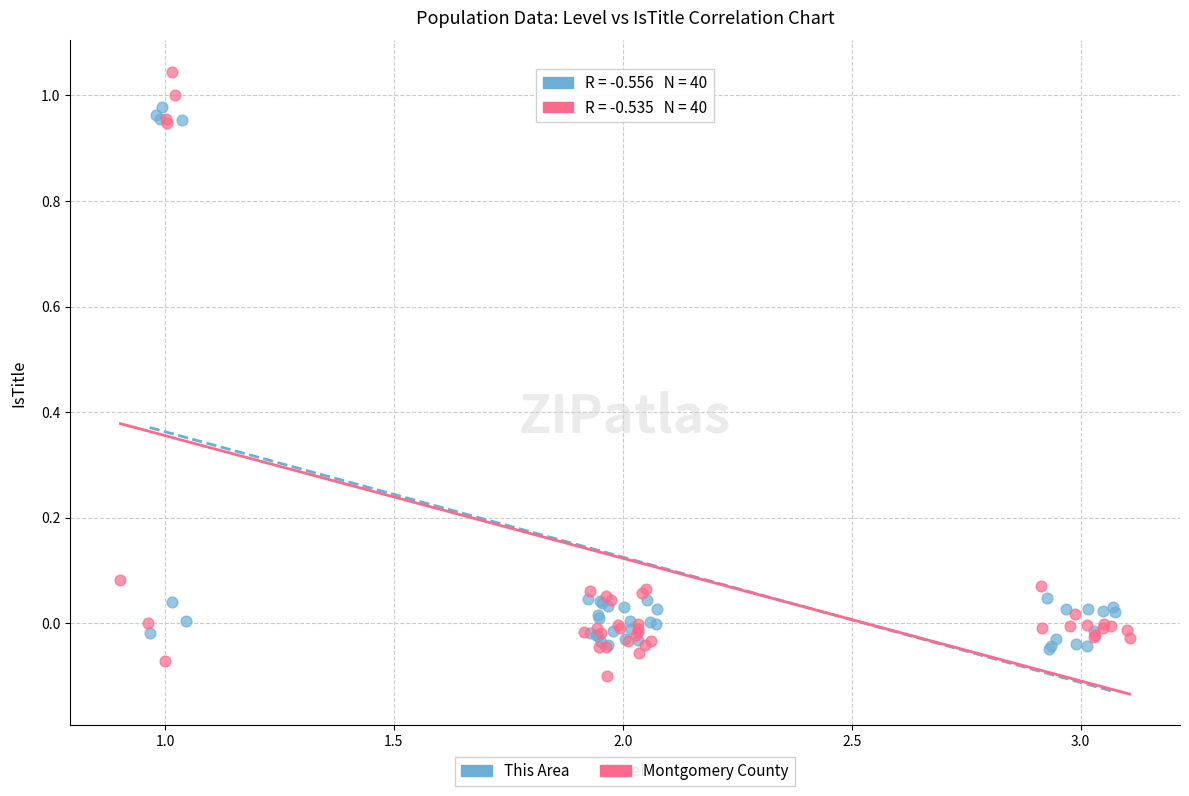

Which series reaches the minimum Y coordinate?

Montgomery County